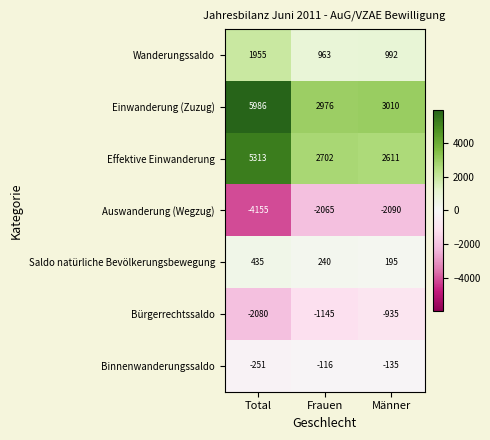

Rank the categories by Effektive Einwanderung value from highest to lowest.

Total, Frauen, Männer